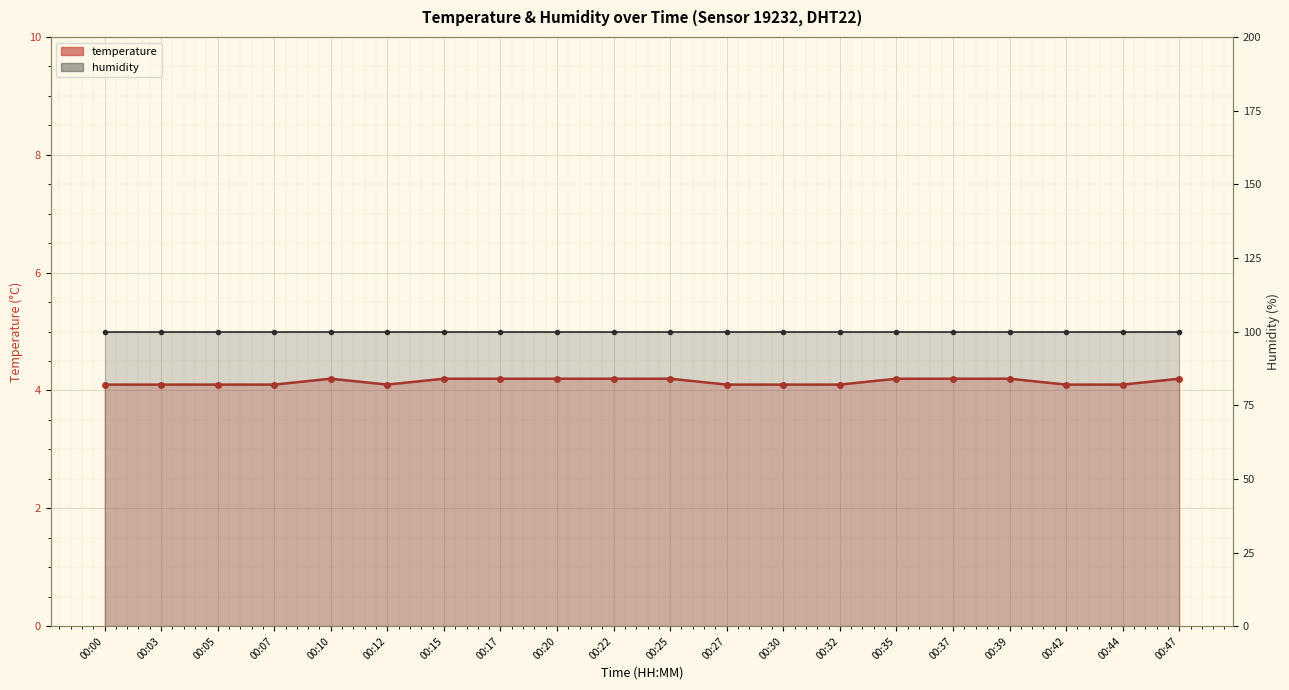

Which series has the largest total across all categories?

humidity